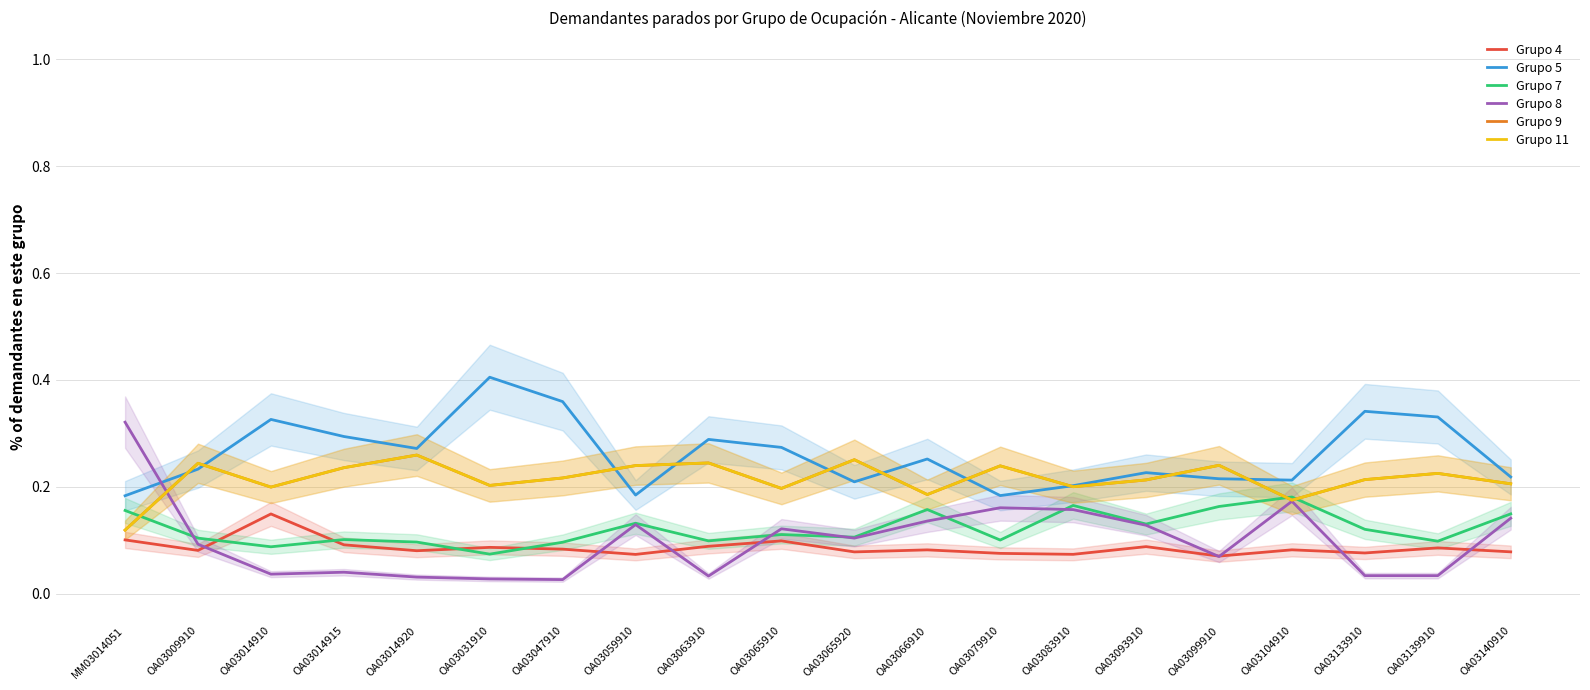

Which has a higher value, OA03059910 or OA03014920?

OA03014920